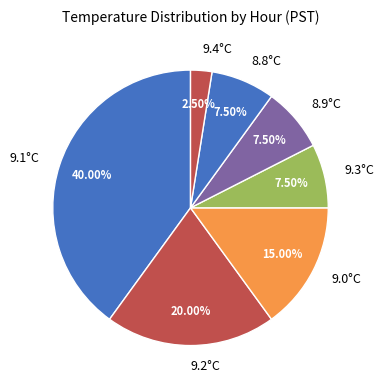

Is there any slice that represents more than half of the pie?

No